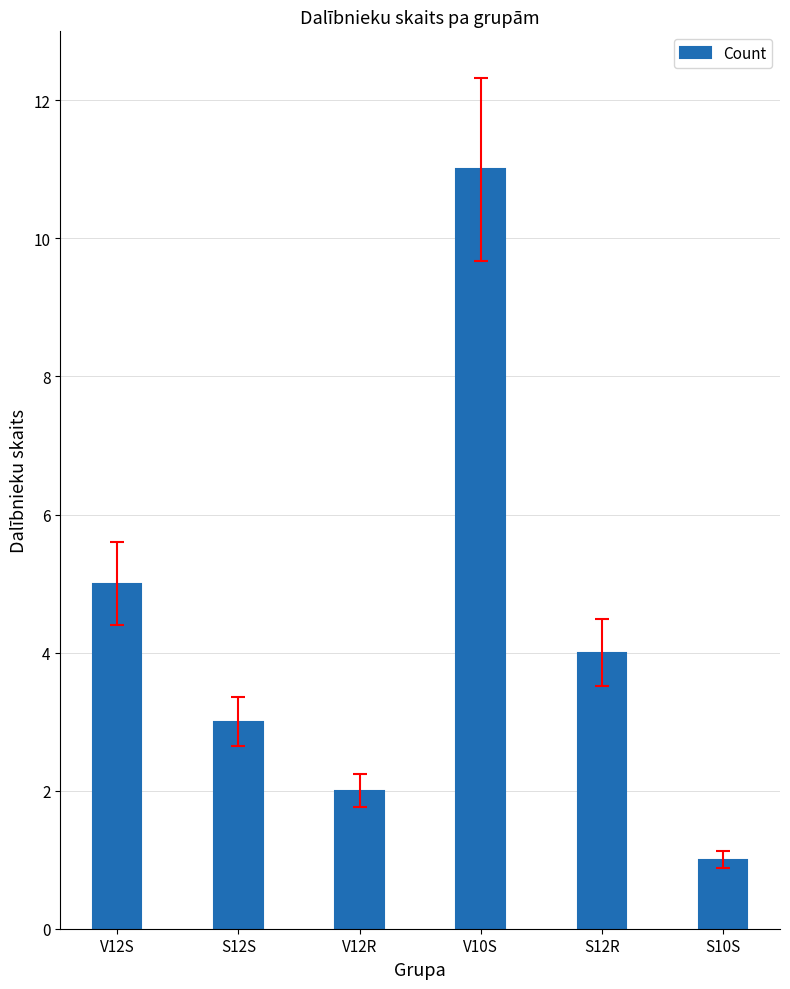

Are the bars grouped side by side (vs. stacked)?

No